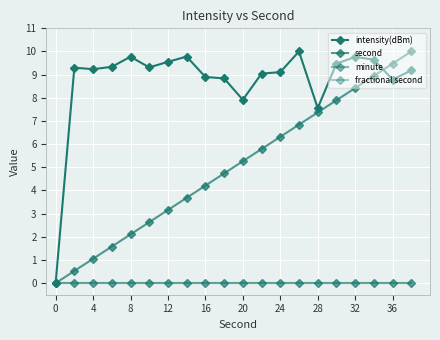

Does the chart have visible grid lines?

Yes